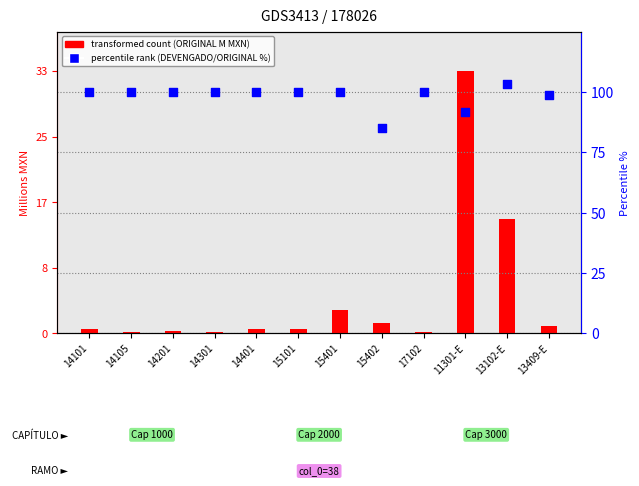

At which category is the sum across all series the highest?

11301-E